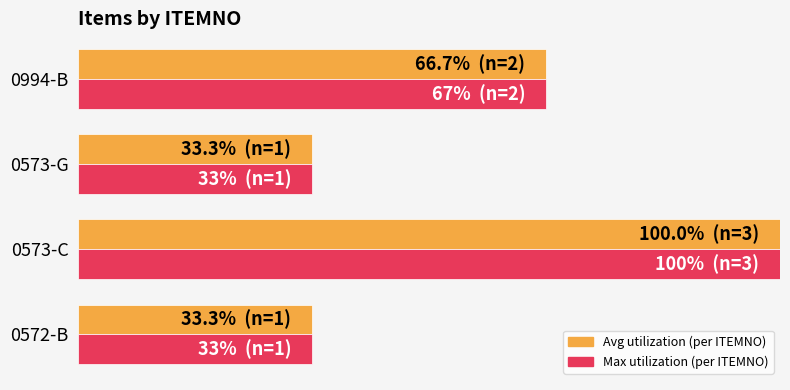

At which category is the sum across all series the highest?

0573-C